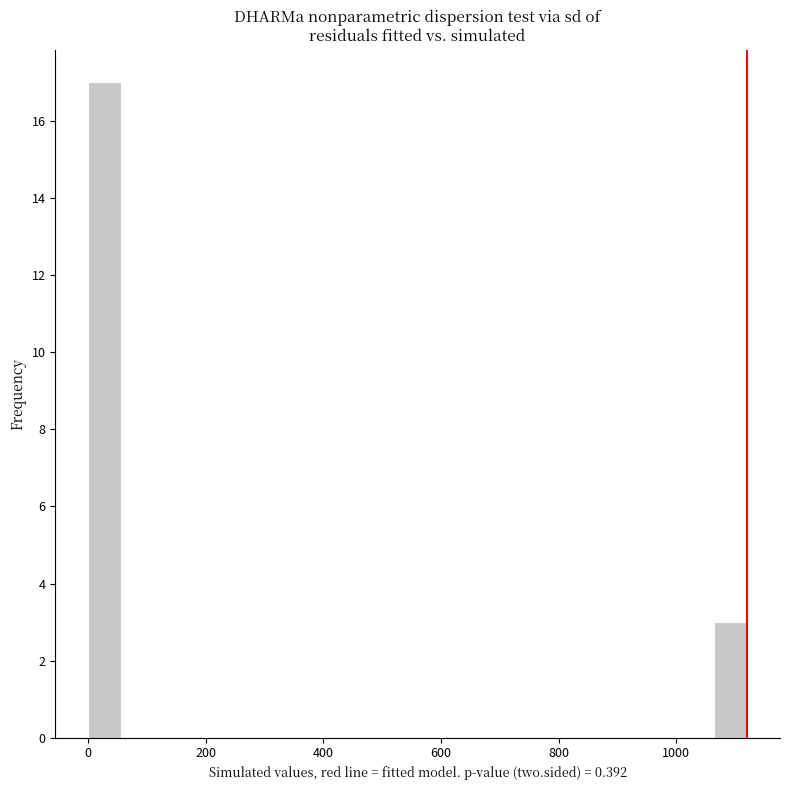

Around what value on the x-axis is the tallest bar? Give the approximate position of its centre, as read against the axis.

20